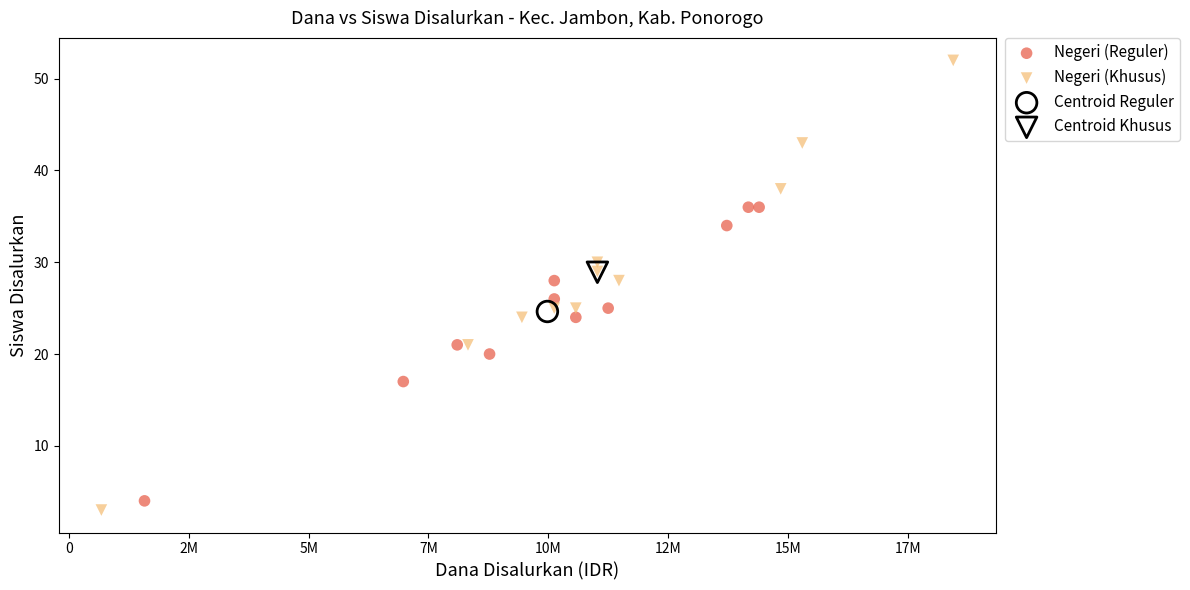

What are all the series names shown in the legend?

Negeri (Reguler), Negeri (Khusus), Centroid Reguler, Centroid Khusus